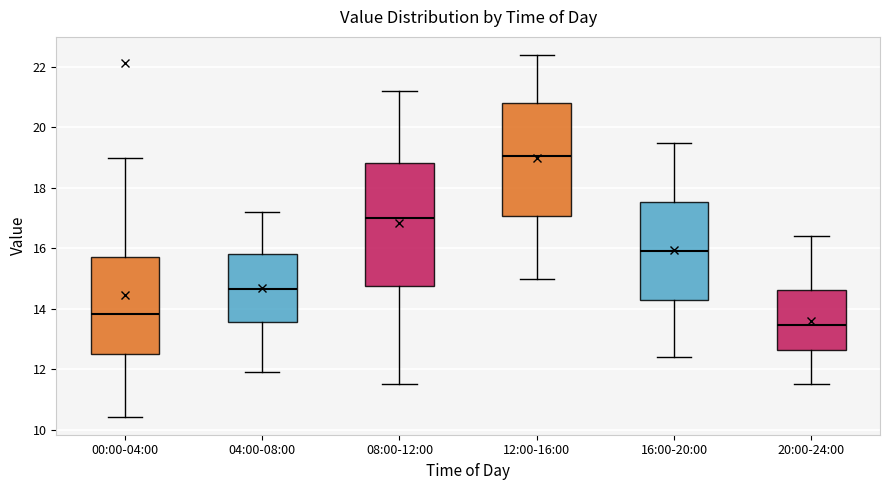

Reading left to right, transcribe this box plot: for each box, give where its median line is, the range the box spans, and where its two whiskers end, as read against the y-axis. The values are not printed on the chart, so give them approximately, as read against the axis.

00:00-04:00: median 13.8, box 12.4 to 15.8, whiskers 10.4 to 19.0
04:00-08:00: median 14.6, box 13.6 to 15.8, whiskers 12.0 to 17.2
08:00-12:00: median 17.0, box 14.8 to 18.8, whiskers 11.6 to 21.2
12:00-16:00: median 19.0, box 17.0 to 20.8, whiskers 15.0 to 22.4
16:00-20:00: median 16.0, box 14.2 to 17.6, whiskers 12.4 to 19.6
20:00-24:00: median 13.4, box 12.6 to 14.6, whiskers 11.6 to 16.4